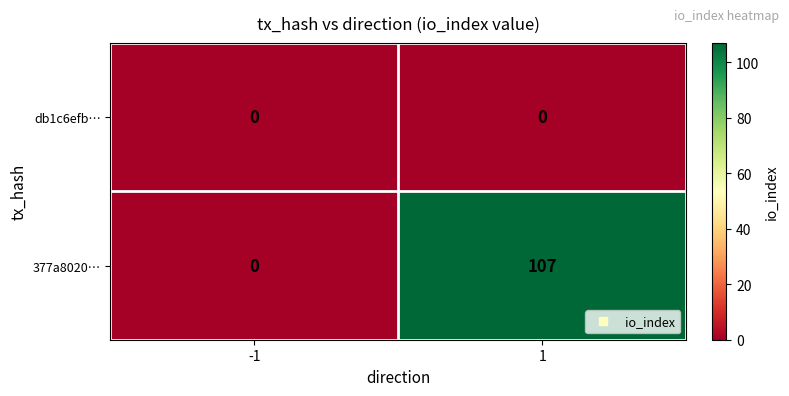

Which series has the largest range (max minus min)?

377a8020…